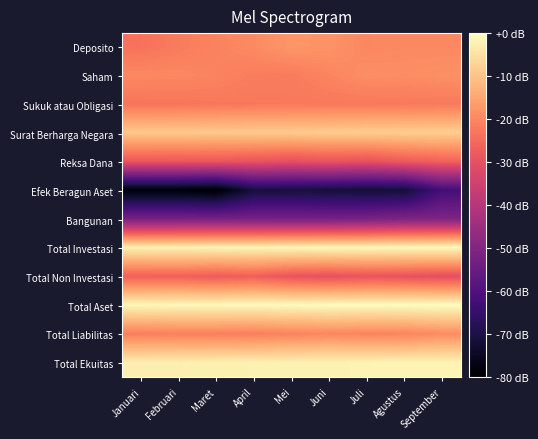

Count the number of categories in the chart.

9